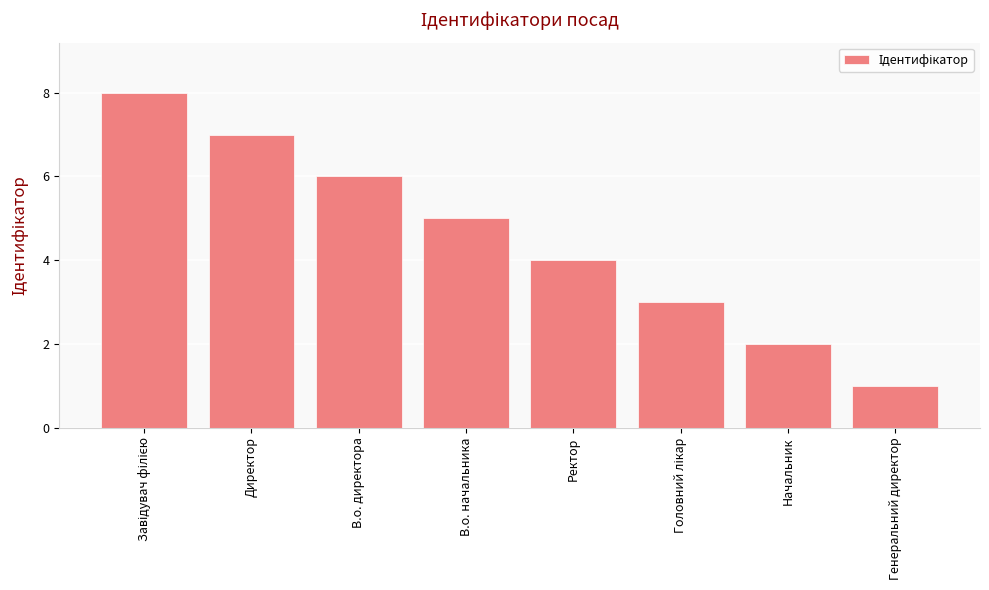

At which label is the value closest to 4?

Ректор